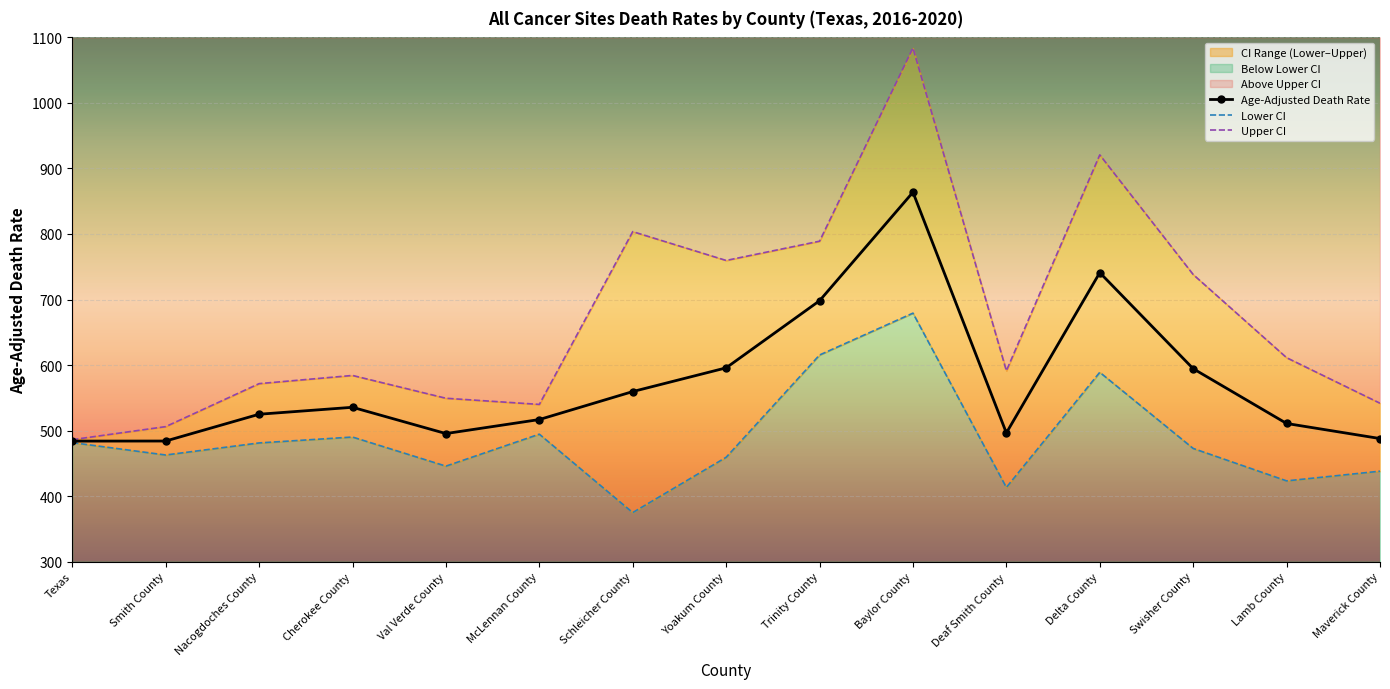

The Upper CI series shows 506.0 at Smith County. True or false?

True